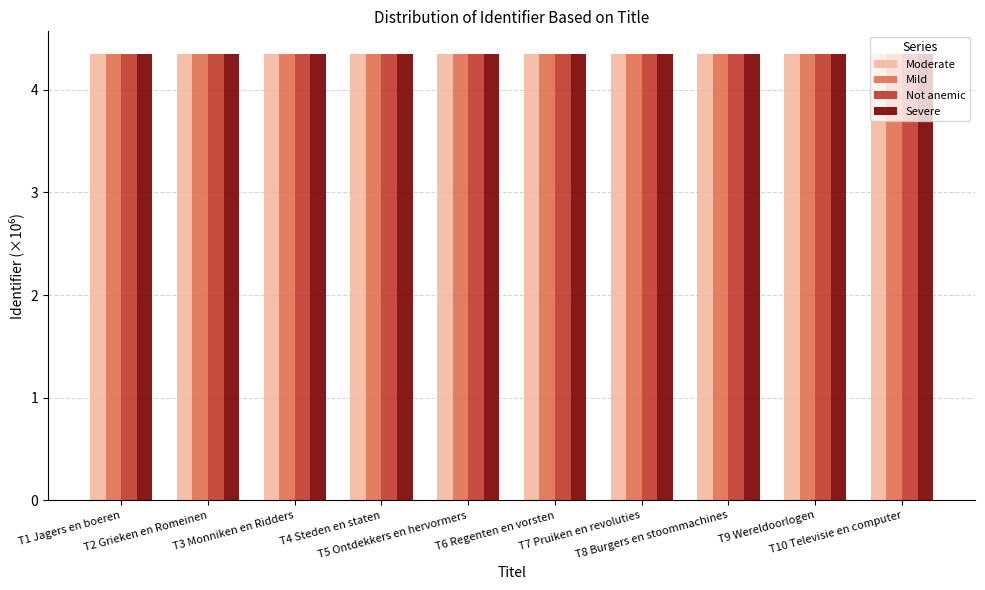

At how many categories does at least one series exceed 4?

10